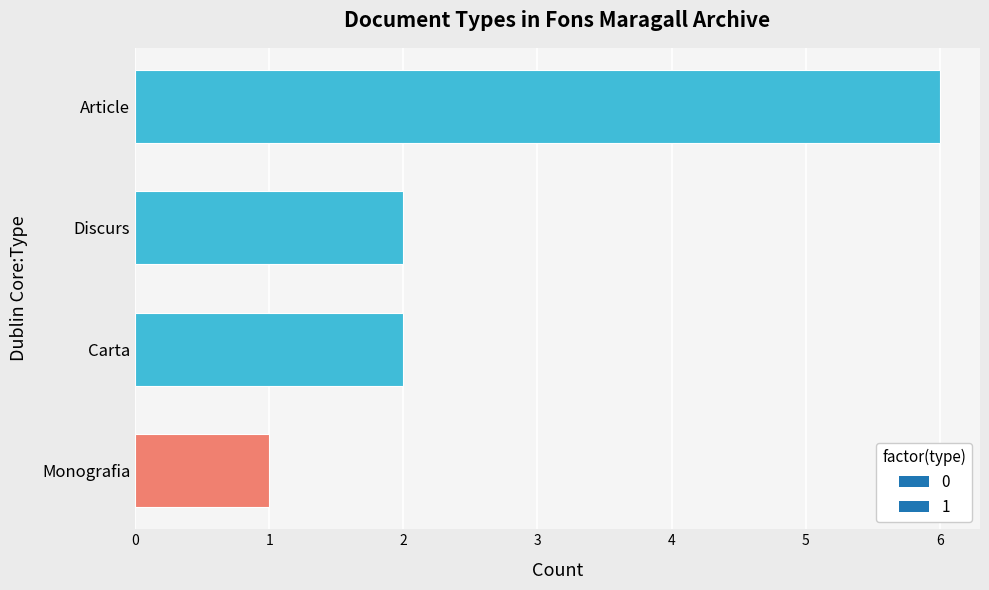

Between Carta and Article, which is larger?

Article